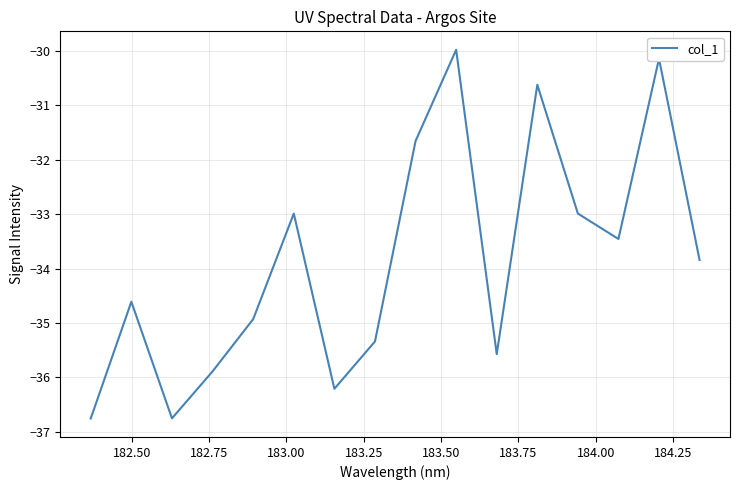

What is the maximum value shown in the chart?

-30.0